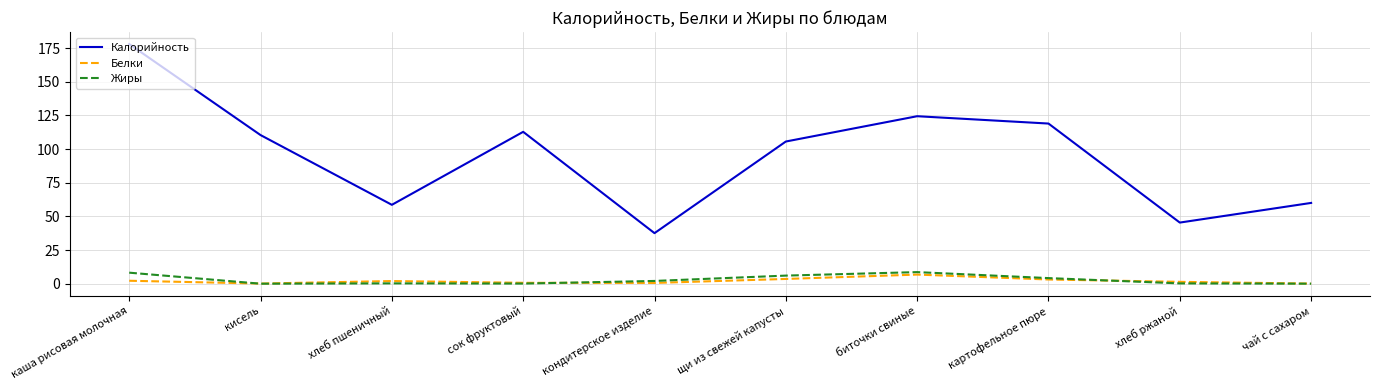

What is the sum of all Калорийность values?

951.7